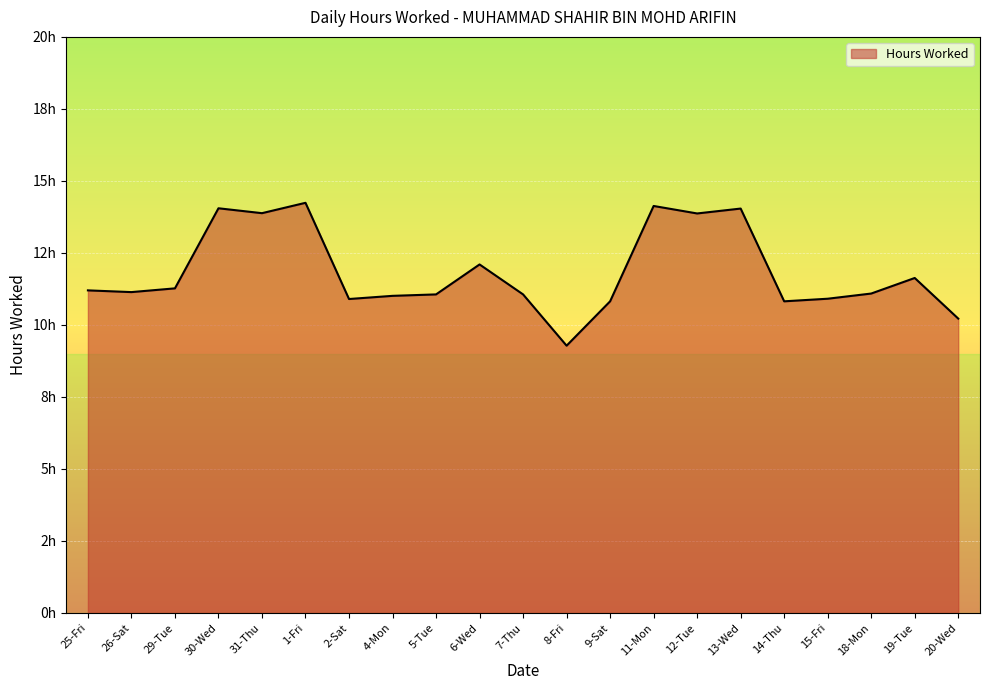

Rank the categories by value from highest to lowest.

1-Fri, 11-Mon, 30-Wed, 13-Wed, 31-Thu, 12-Tue, 6-Wed, 19-Tue, 29-Tue, 25-Fri, 26-Sat, 18-Mon, 5-Tue, 7-Thu, 4-Mon, 15-Fri, 2-Sat, 9-Sat, 14-Thu, 20-Wed, 8-Fri